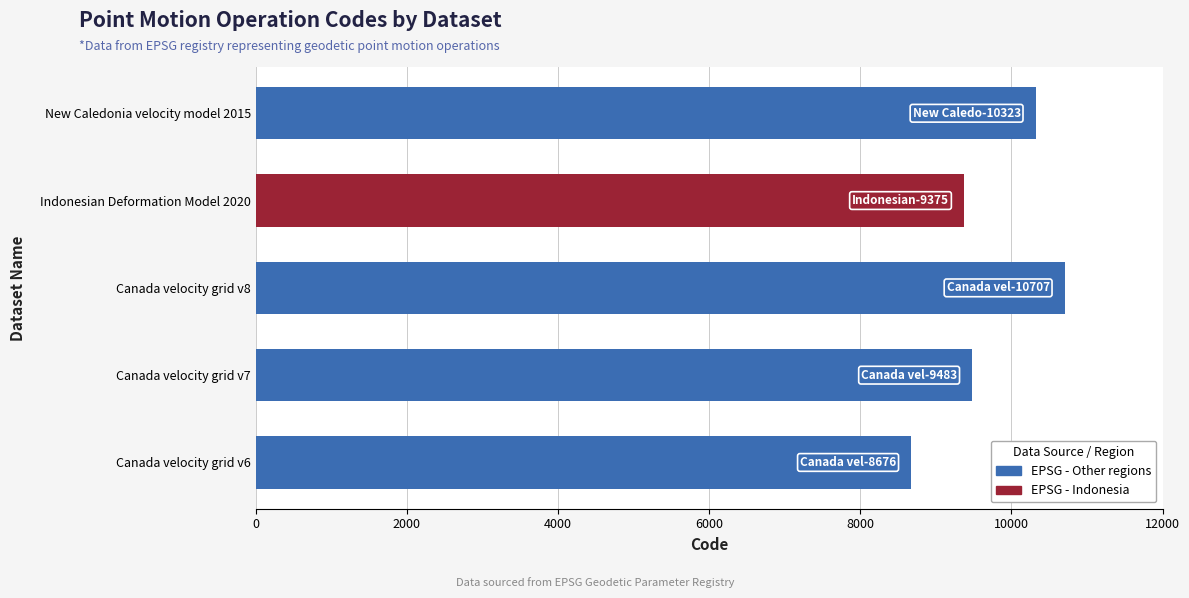

Reading bottom to top, transcribe all the data shown in this chart.

8676	9483	10707	9375	10323